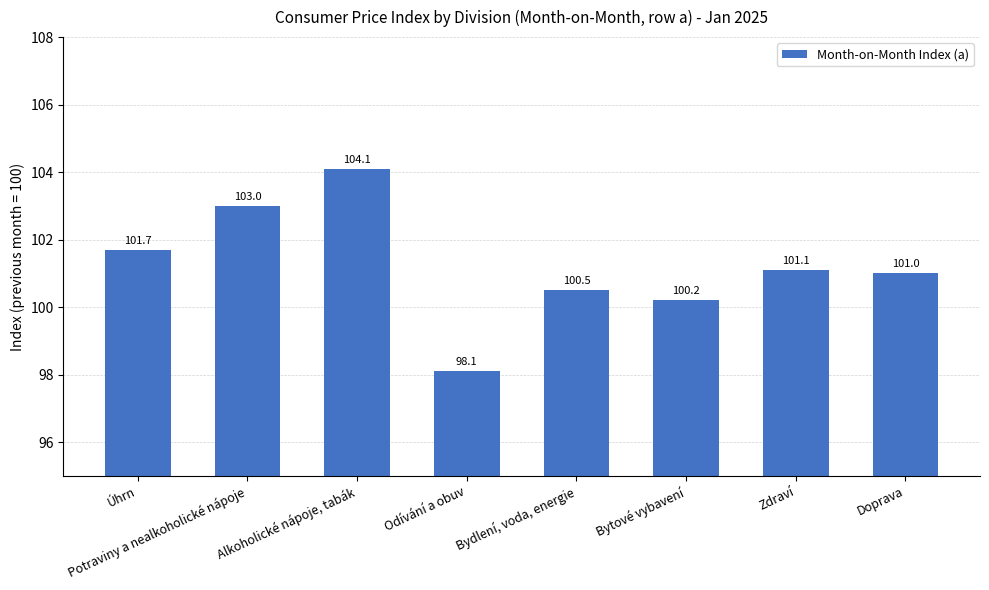

How many bars are there in total?

8